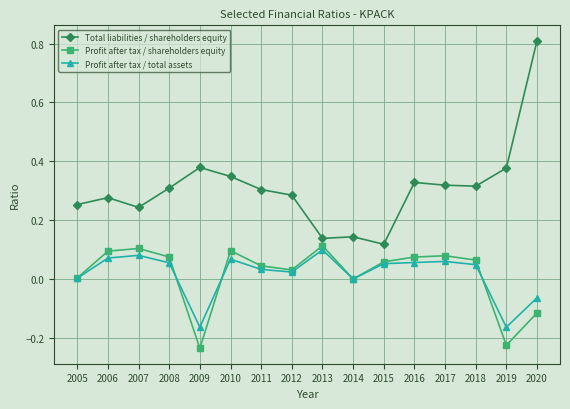

At which category is the sum across all series the highest?

2020